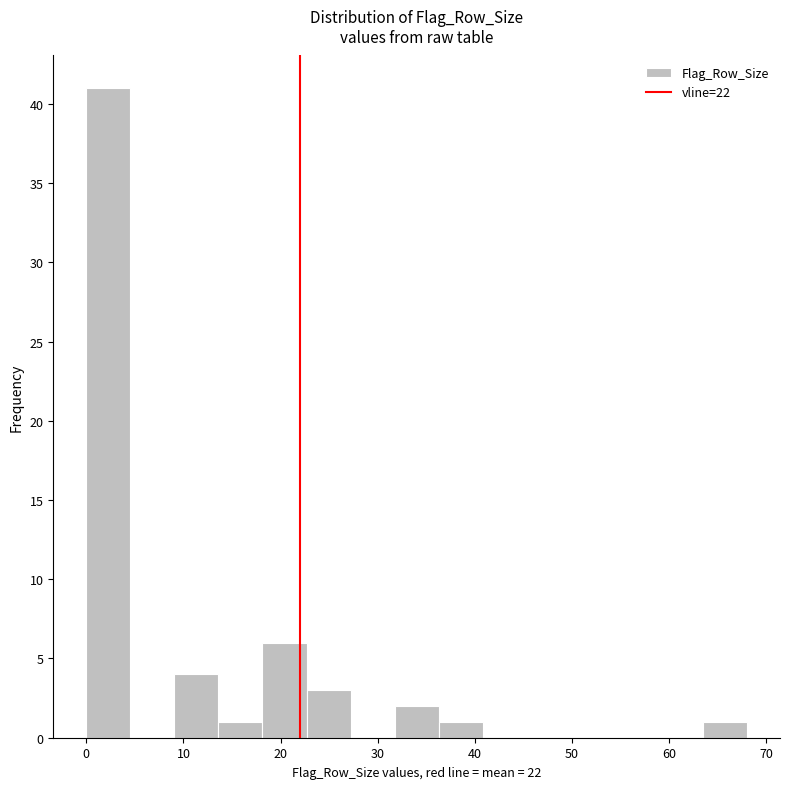

How tall is the bar that spans 18 to 23 on the x-axis? Neither the bar edges nor the heights are printed on the chart, so give them approximately, as read against the axes.

6